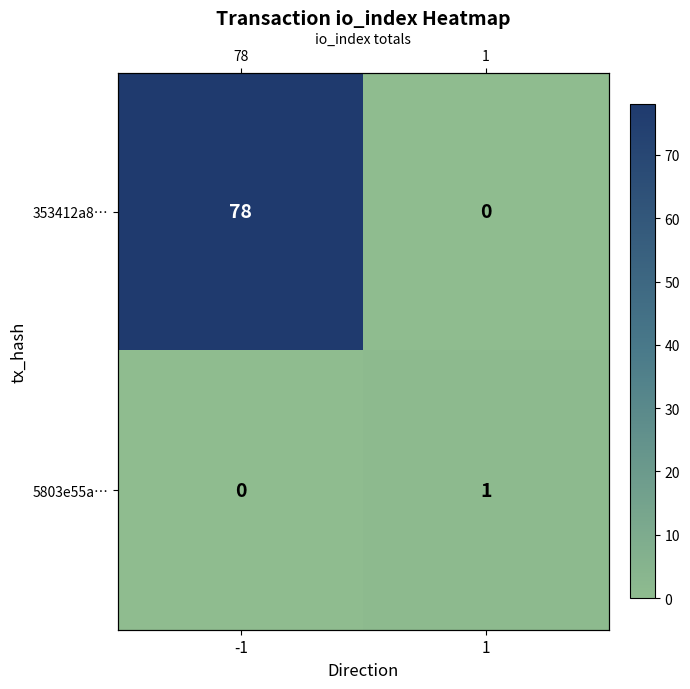

At which label is 353412a8… closest to 39?

-1